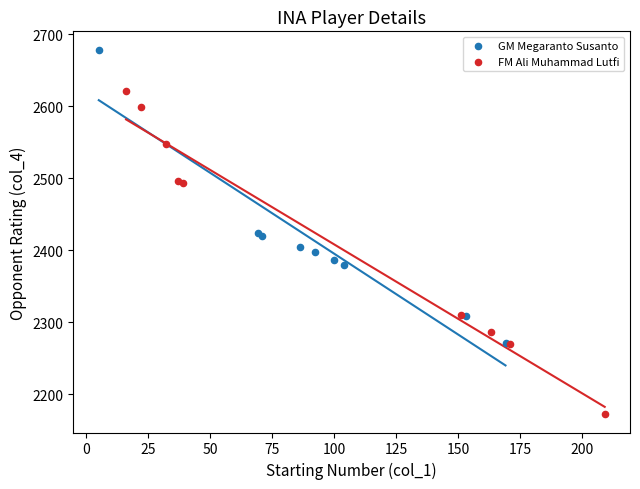

Which series contains the lowest Y value?

FM Ali Muhammad Lutfi